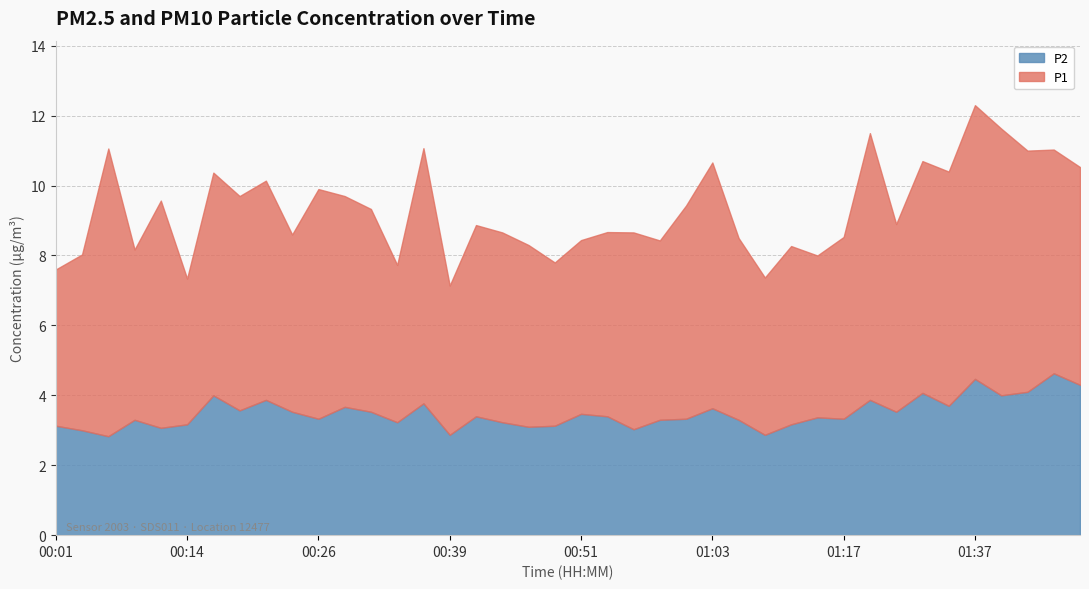

Does the chart have visible grid lines?

Yes